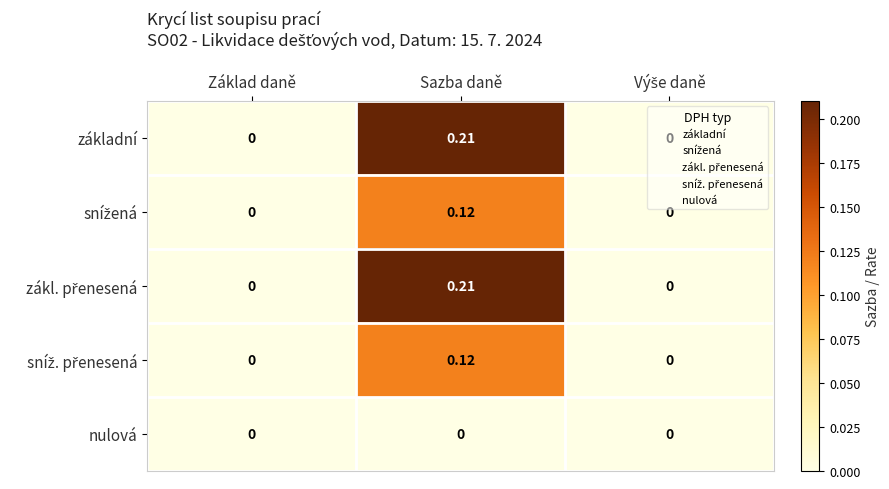

At which category is the sum across all series the highest?

Sazba daně